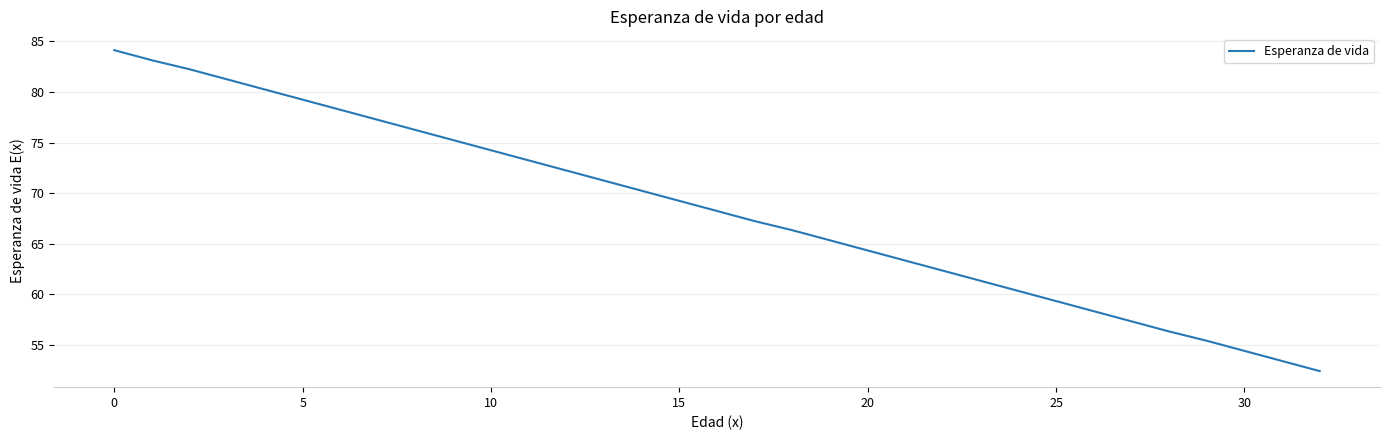

True or false: the data has more than 1 interior local peaks.

False